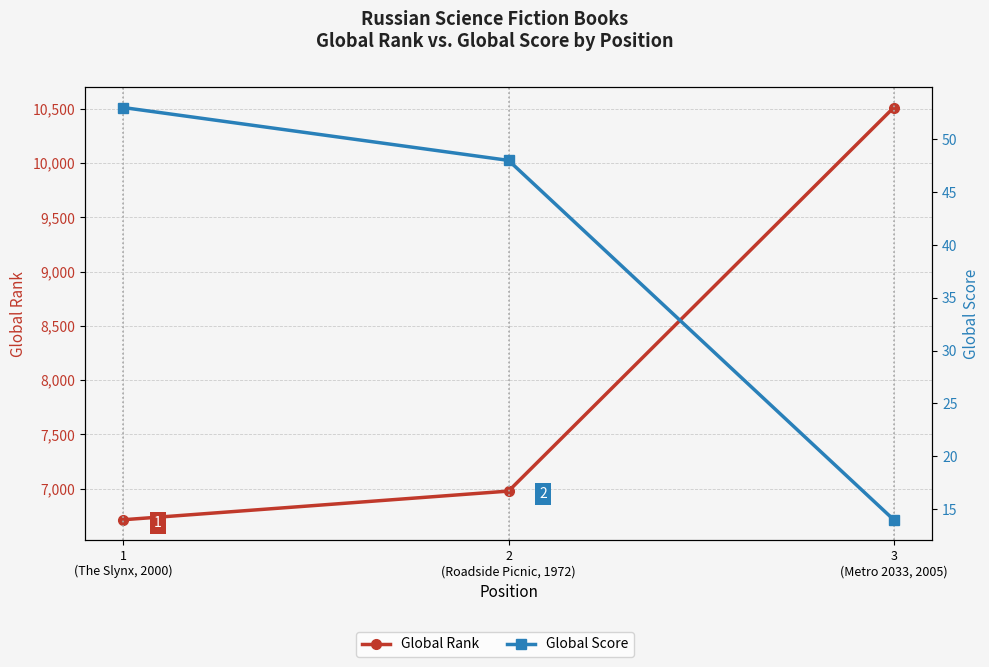

What is the label of the 1st point from the left?

1
(The Slynx, 2000)